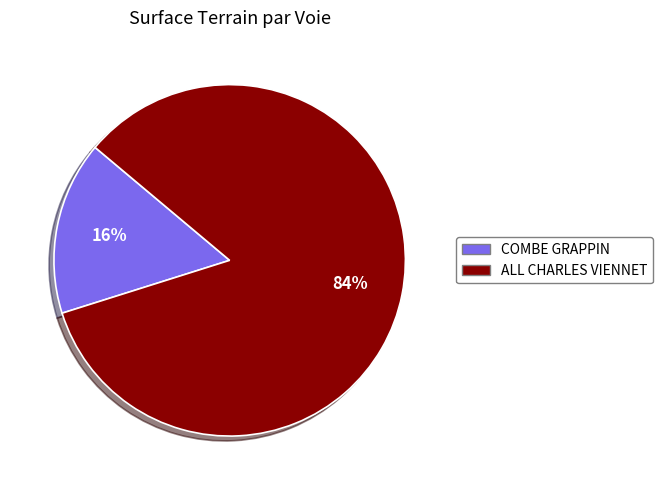

To the nearest percent, what portion does ALL CHARLES VIENNET represent?

84%